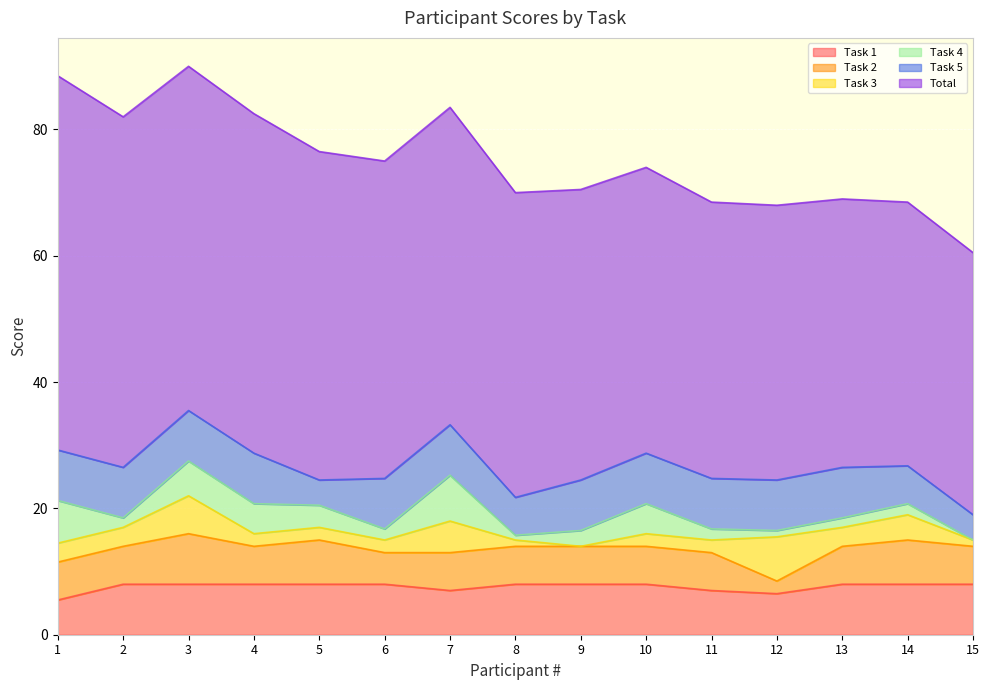

Which series changed the most between 9 and 10?

Task 4